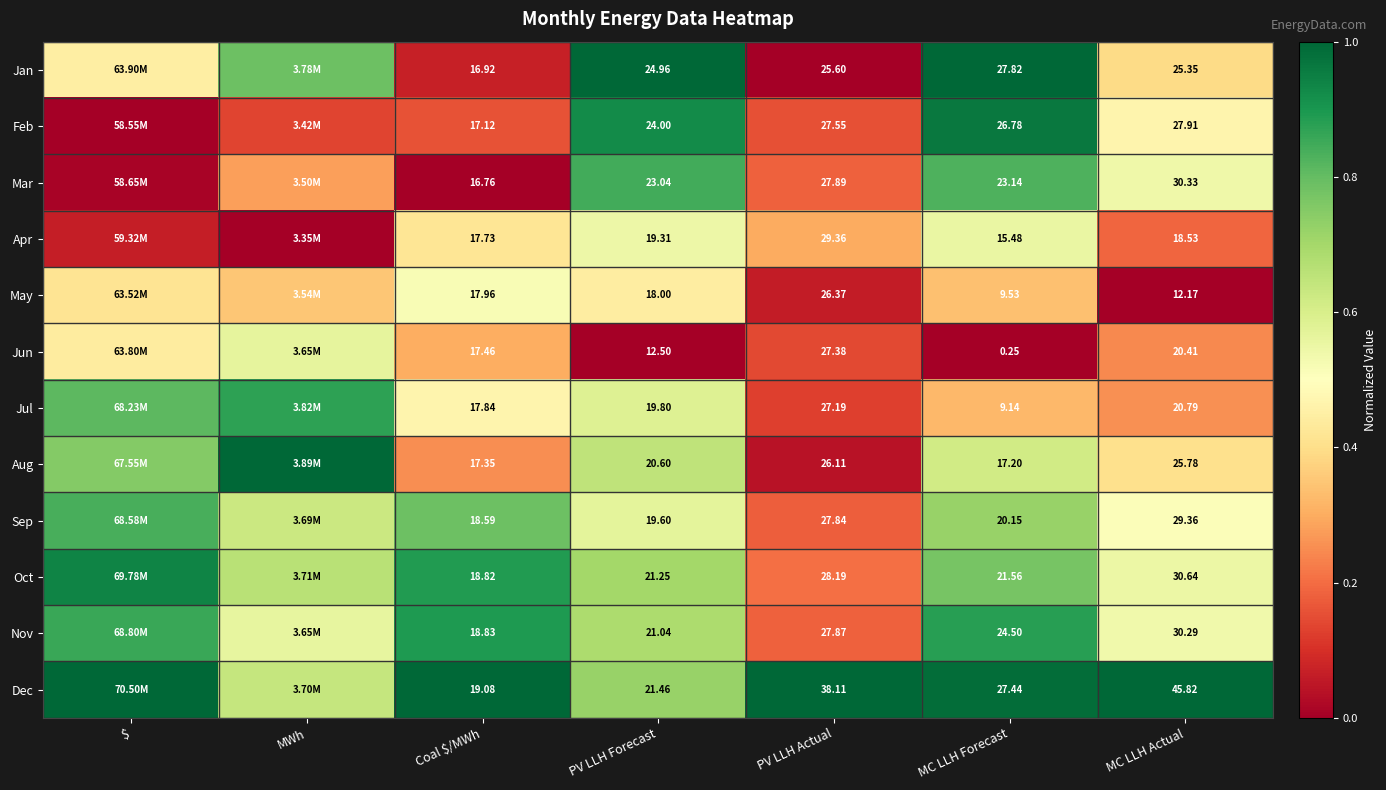

Rank the series at PV LLH Forecast from highest to lowest value.

Jan, Feb, Mar, Dec, Oct, Nov, Aug, Jul, Sep, Apr, May, Jun